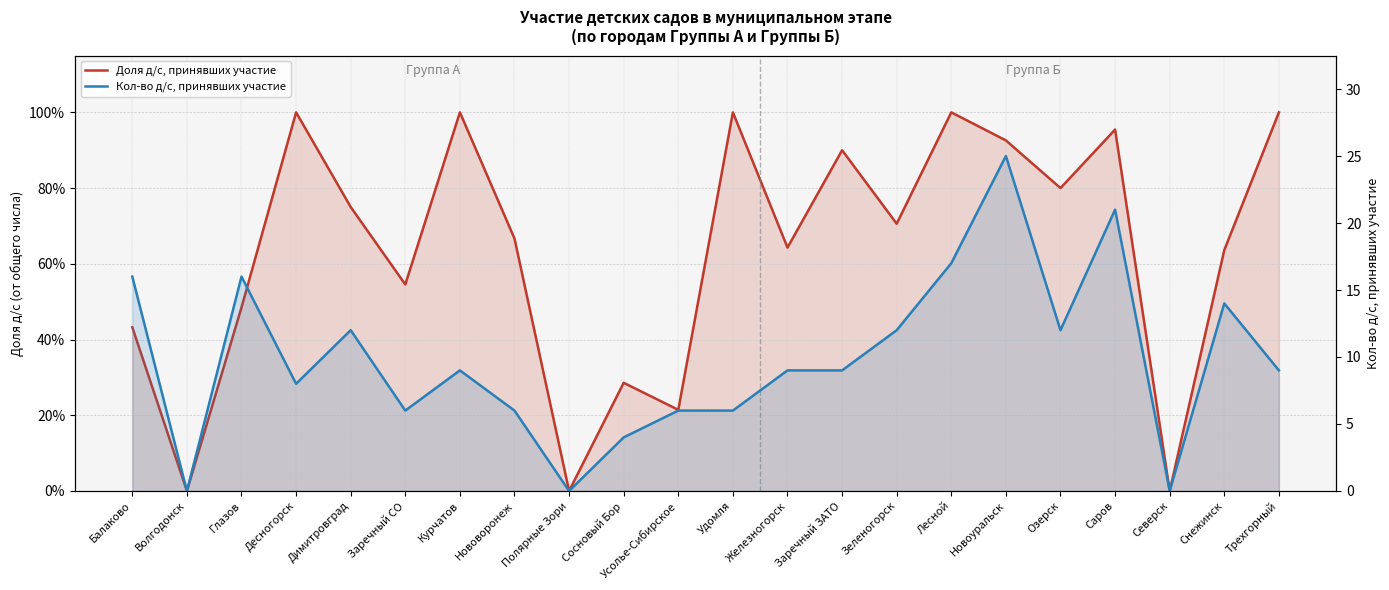

Is it true that Кол-во д/с, принявших участие equals 0.0 at Волгодонск?

True